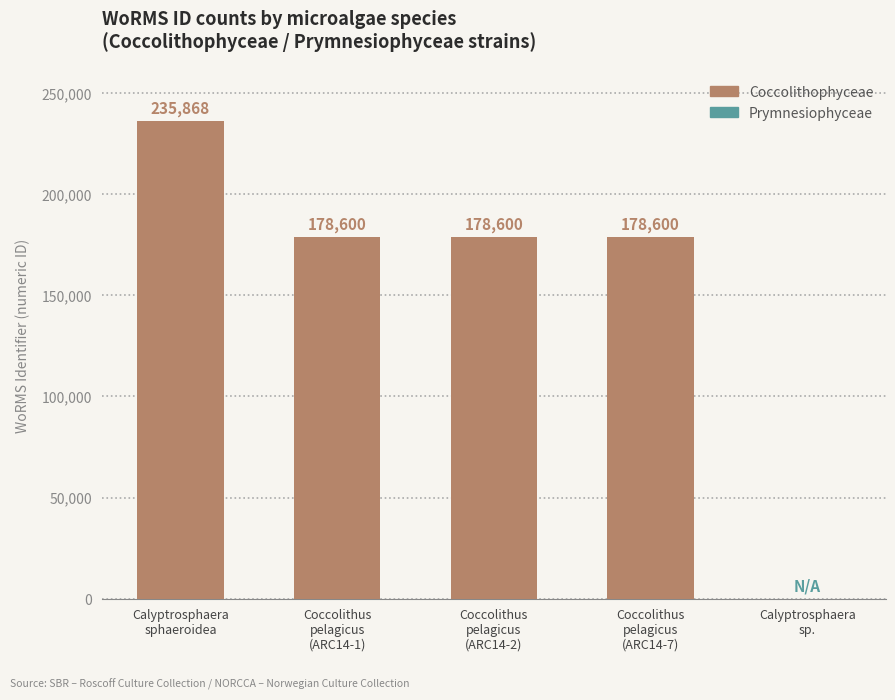

Reading left to right, extract all data points from this chart.

Calyptrosphaera
sphaeroidea=235868	Coccolithus
pelagicus
(ARC14-1)=178600	Coccolithus
pelagicus
(ARC14-2)=178600	Coccolithus
pelagicus
(ARC14-7)=178600	Calyptrosphaera
sp.=0